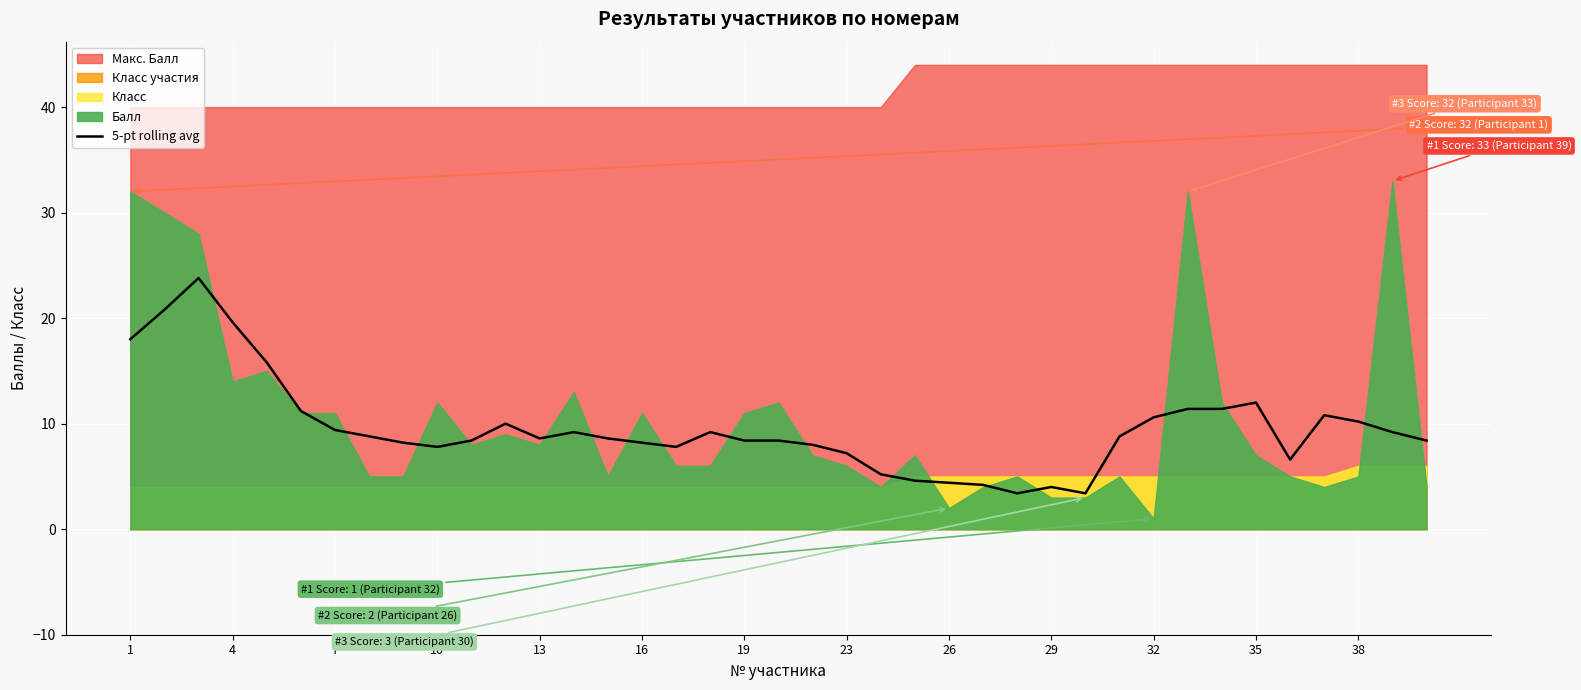

Is it true that 5-pt rolling avg equals 29.4 at 4?

False